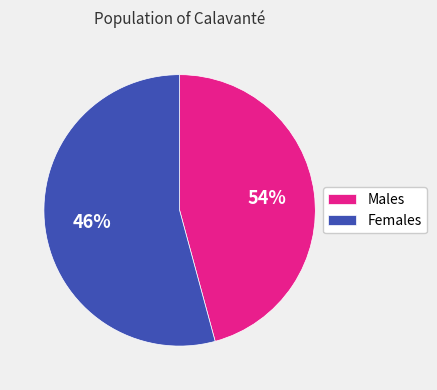

To the nearest percent, what is the average slice percentage?

50%